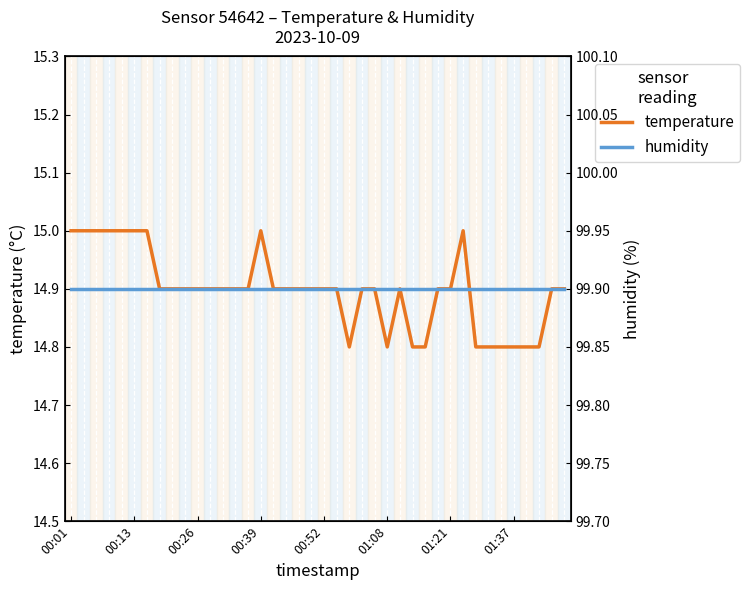

What is the difference between the second highest and minimum values in the temperature series?

0.2